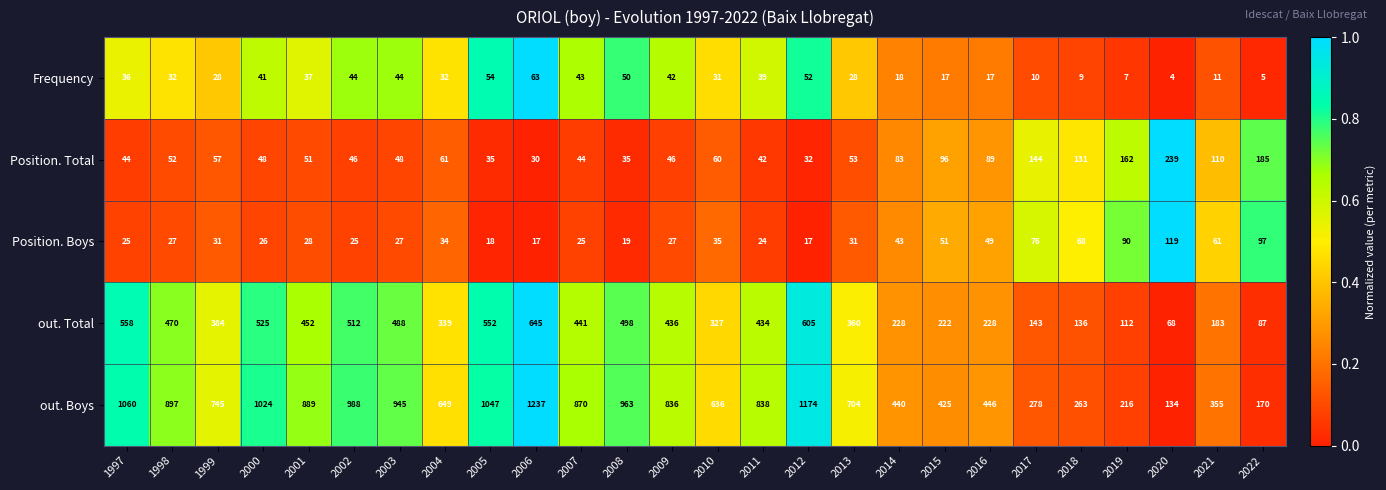

Is it true that Frequency equals 17 at 2004?

False